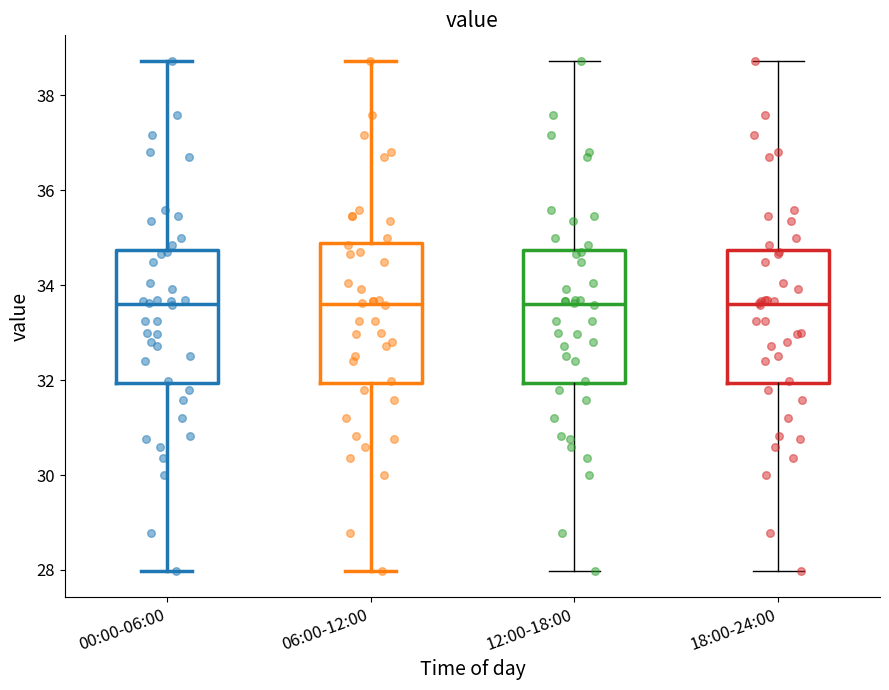

Reading left to right, transcribe this box plot: for each box, give where its median line is, the range the box spans, and where its two whiskers end, as read against the y-axis. The values are not printed on the chart, so give them approximately, as read against the axis.

00:00-06:00: median 33.6, box 32.0 to 34.8, whiskers 28.0 to 38.8
06:00-12:00: median 33.6, box 32.0 to 34.8, whiskers 28.0 to 38.8
12:00-18:00: median 33.6, box 32.0 to 34.8, whiskers 28.0 to 38.8
18:00-24:00: median 33.6, box 32.0 to 34.8, whiskers 28.0 to 38.8